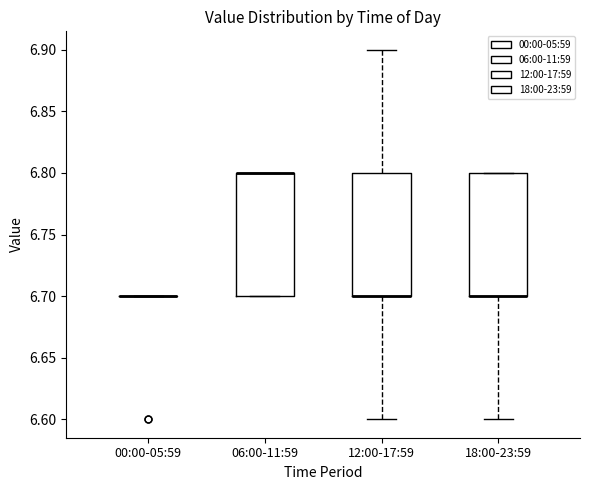

Where does the upper whisker of the box for 12:00-17:59 end on the y-axis? The values are not printed on the chart, so give them approximately, as read against the axis.

6.9